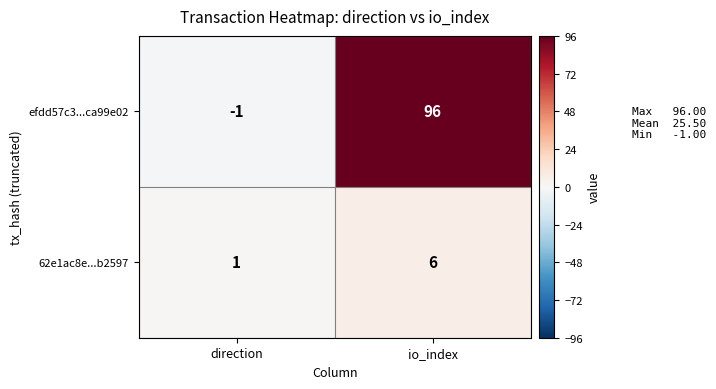

What is the spread (max minus min) of values at io_index?

90